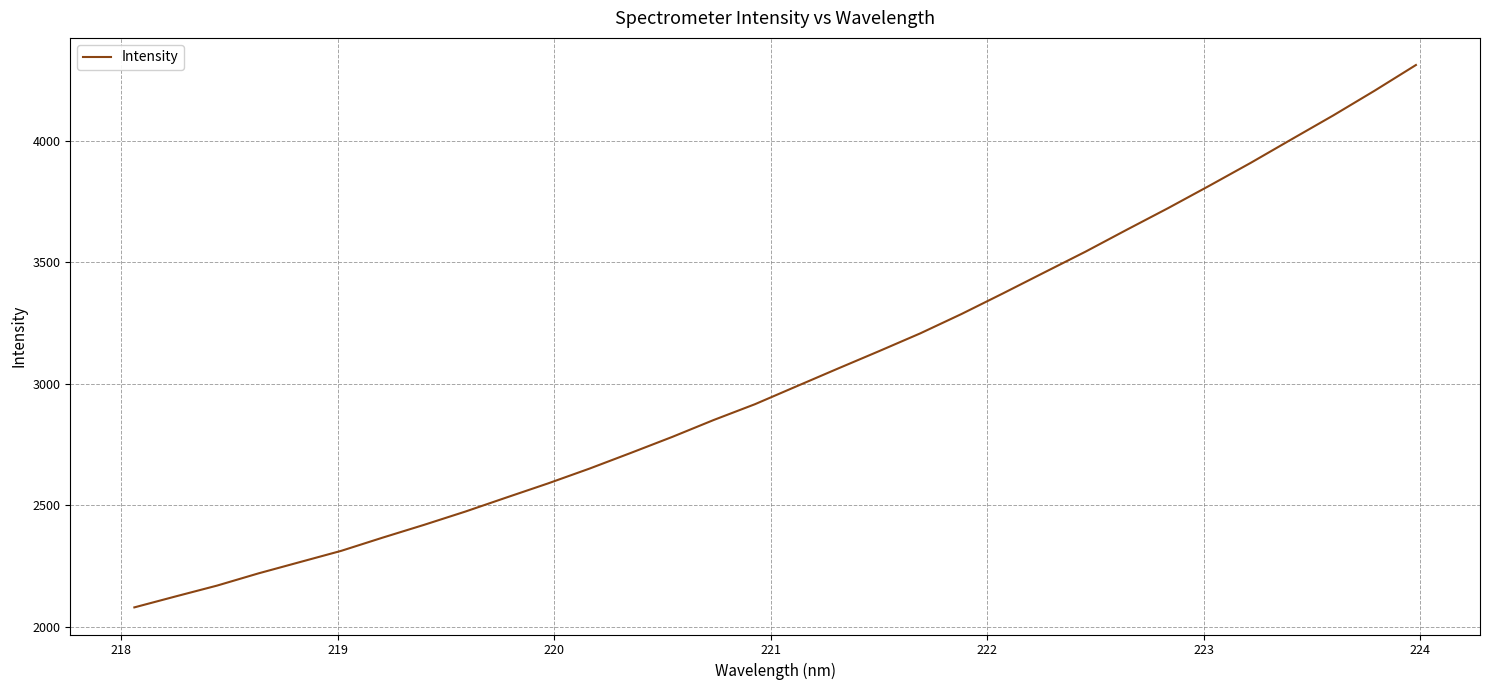

What is the minimum value shown in the chart?

2080.5